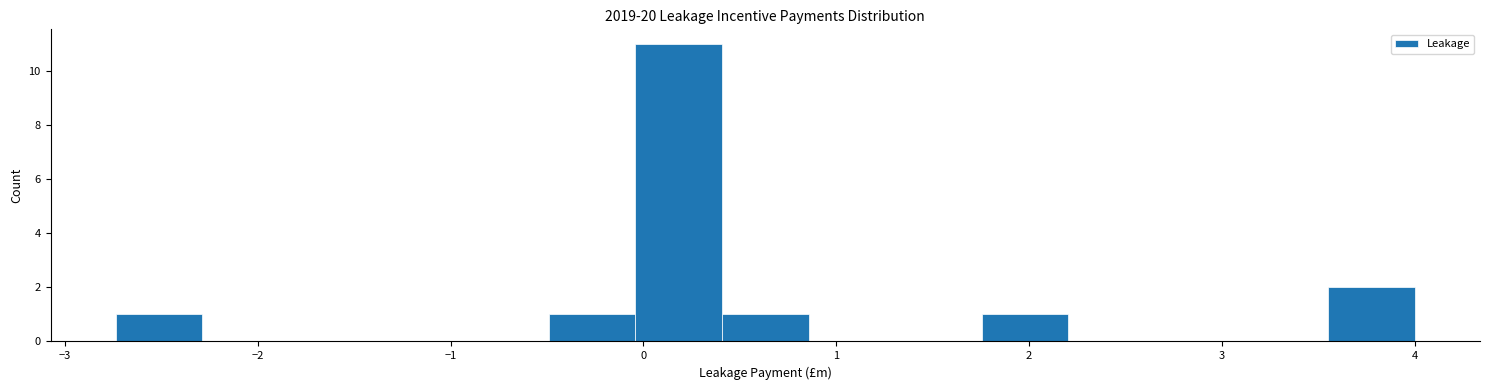

Reading left to right, transcribe this chart: for each bar, give the range it covers on the x-axis and its height. Neither the bar edges nor the heights are printed on the chart, so give them approximately, as read against the axes.

-2.7 to -2.3: 1
-2.3 to -1.8: 0
-1.8 to -1.4: 0
-1.4 to -0.9: 0
-0.9 to -0.5: 0
-0.5 to 0.0: 1
0.0 to 0.4: 11
0.4 to 0.9: 1
0.9 to 1.3: 0
1.3 to 1.8: 0
1.8 to 2.2: 1
2.2 to 2.7: 0
2.7 to 3.1: 0
3.1 to 3.6: 0
3.6 to 4.0: 2